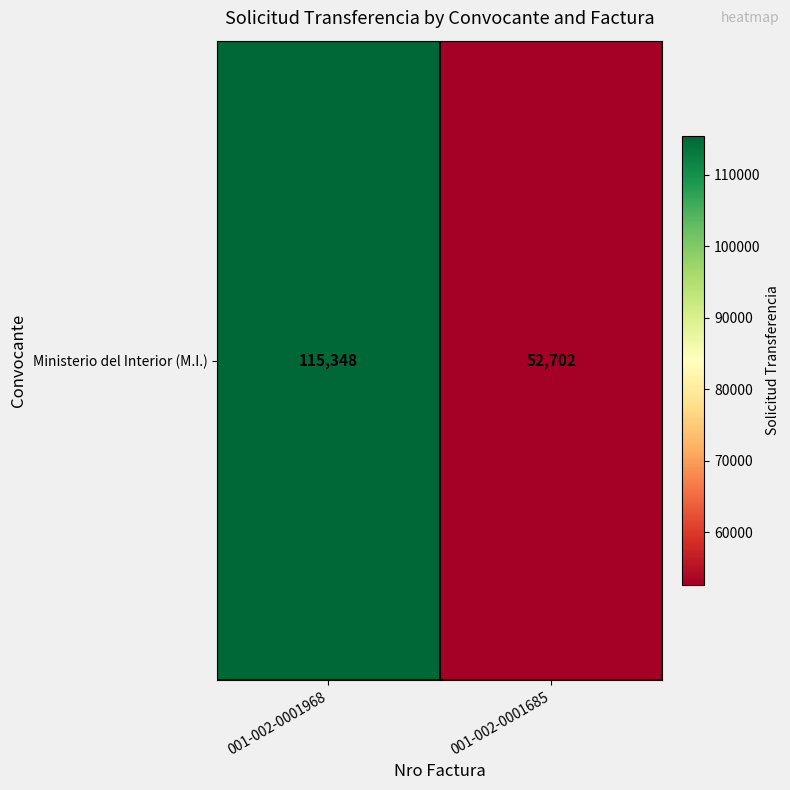

What is the change in value from 001-002-0001968 to 001-002-0001685?

-62646